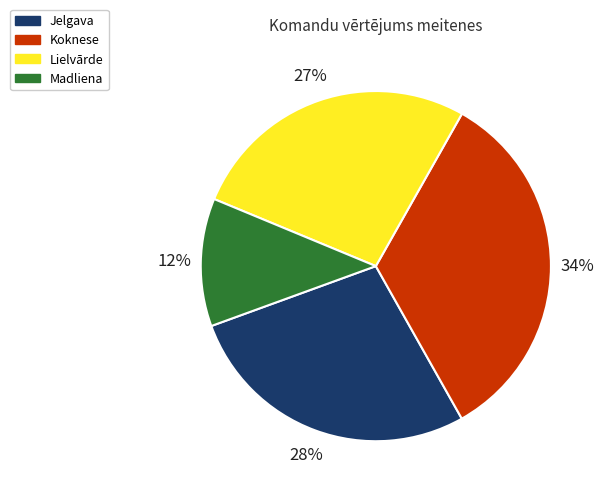

How many segments does this pie chart have?

4